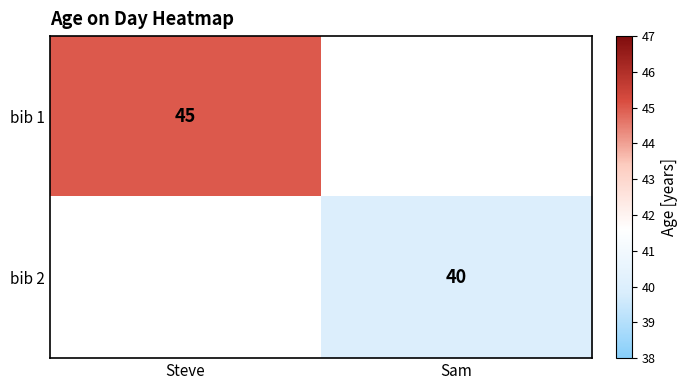

Is it true that bib 1 equals 45 at Steve?

True